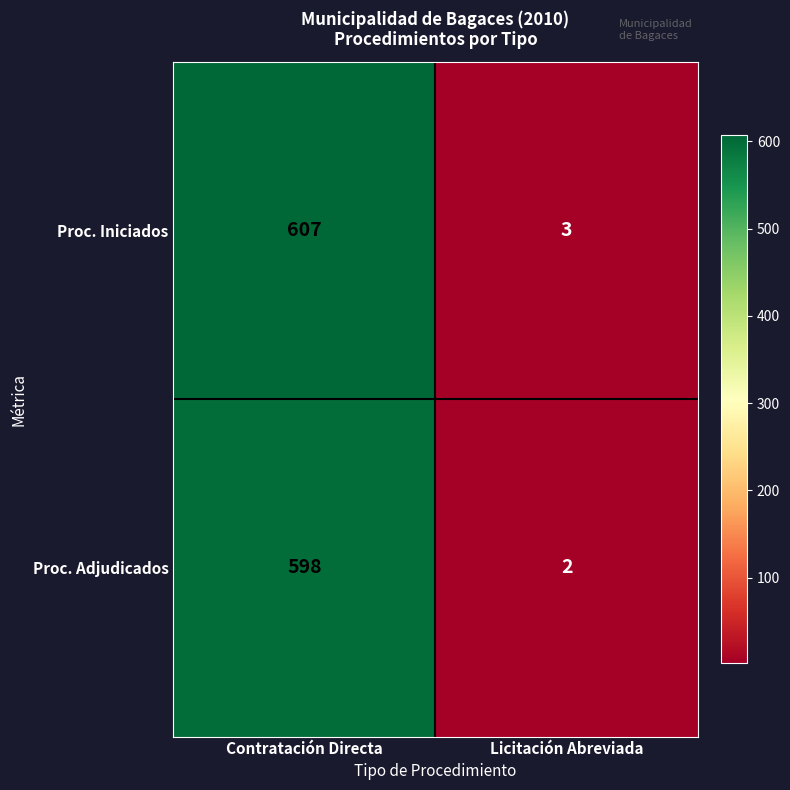

What is the difference between the Proc. Adjudicados values at Licitación Abreviada and Contratación Directa?

596